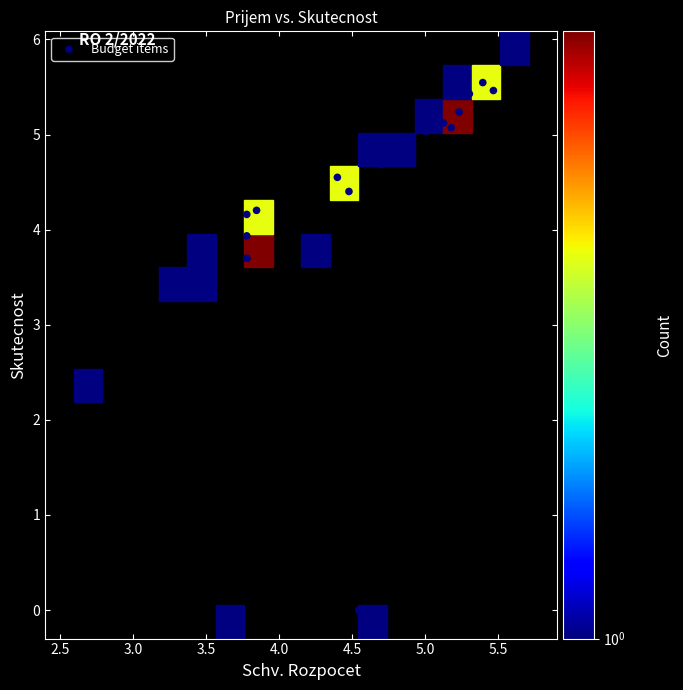

What Y value in the scatter plot is closest to 2?

2.5